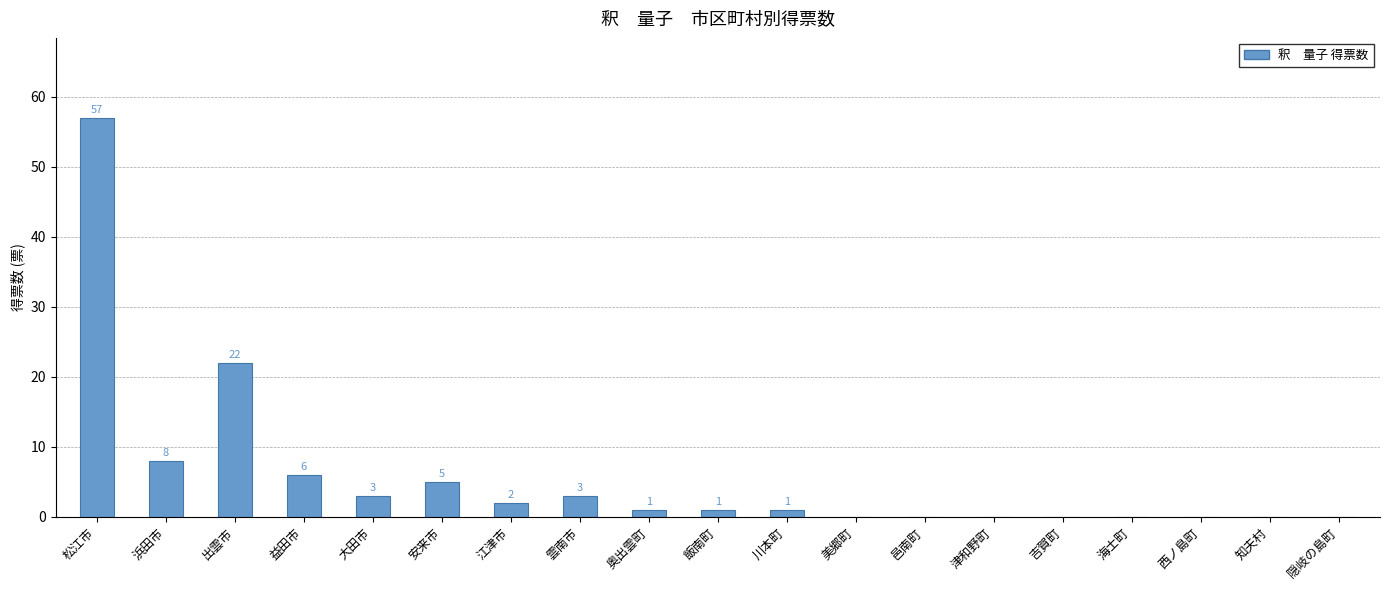

Count the number of categories in the chart.

19